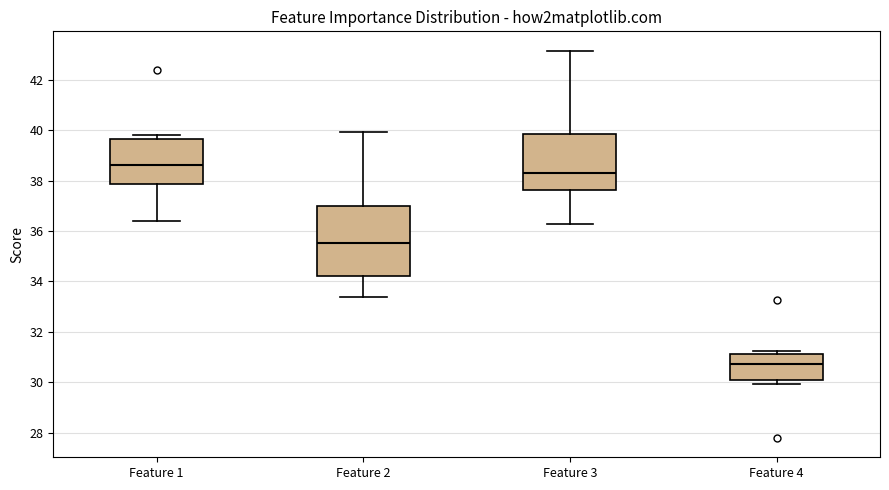

Where is the upper edge of the box for Feature 4 on the y-axis? The values are not printed on the chart, so give them approximately, as read against the axis.

31.2